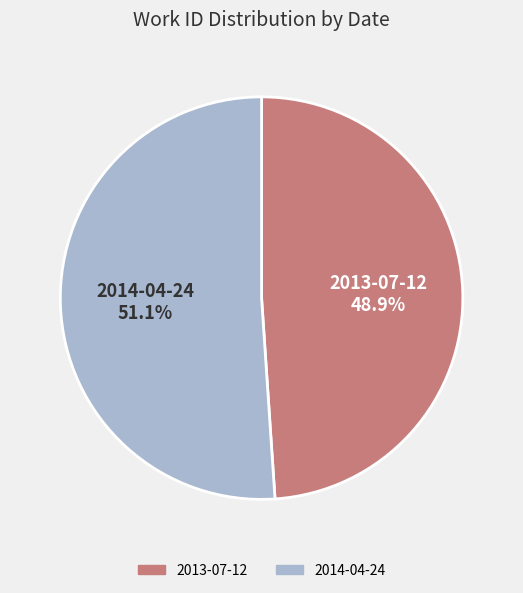

Is there any slice that represents more than half of the pie?

Yes